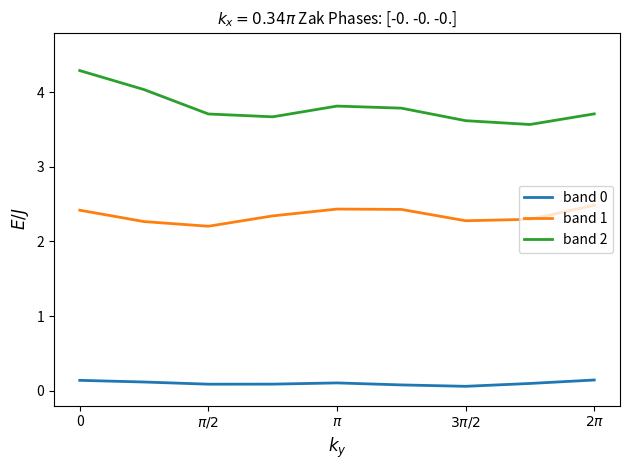

How many lines are shown in the chart?

3